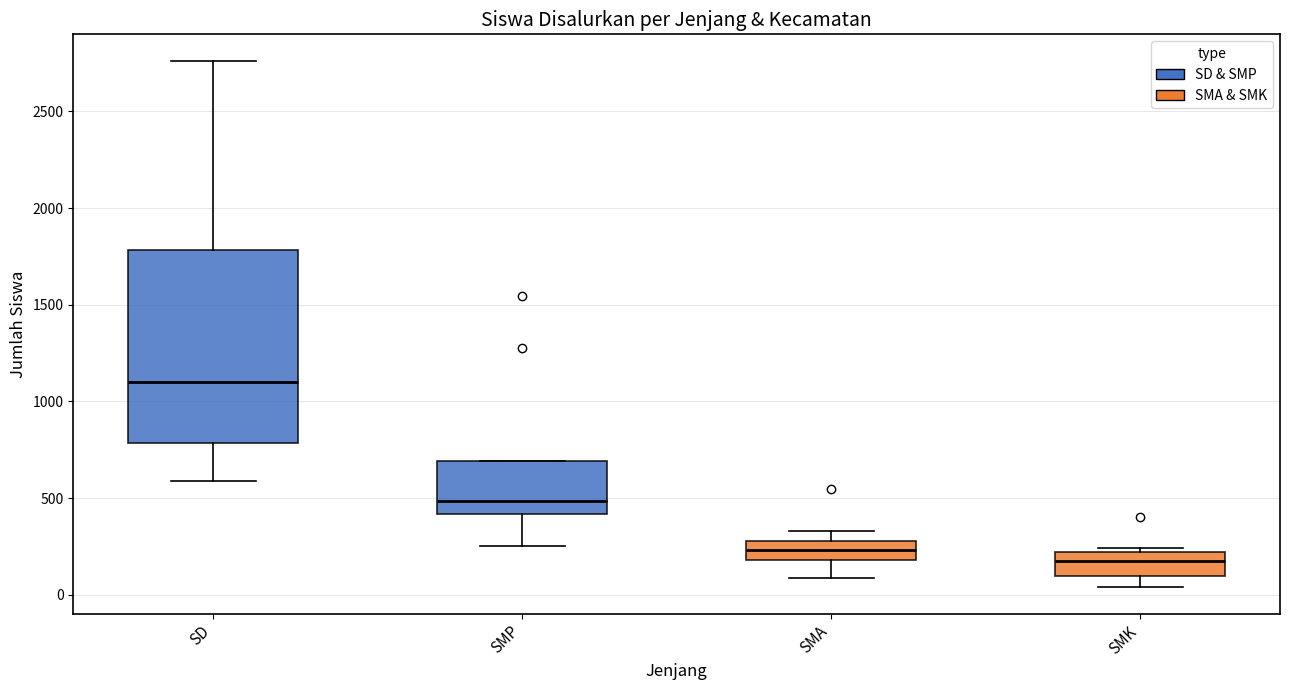

Where does the upper whisker of the box for SD end on the y-axis? The values are not printed on the chart, so give them approximately, as read against the axis.

2750